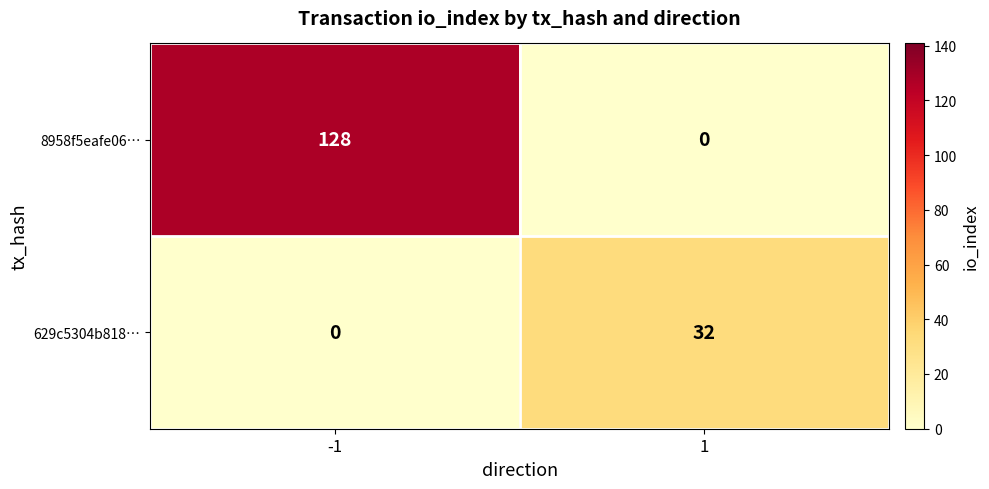

Is it true that 629c5304b818… equals 32 at 1?

True